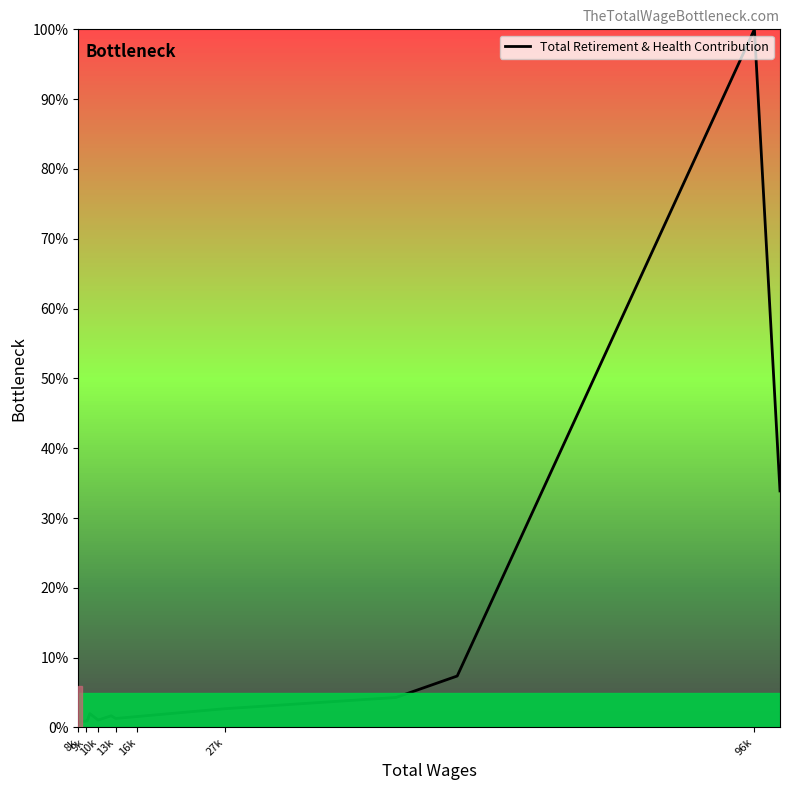

What is the maximum value shown in the chart?

100.0